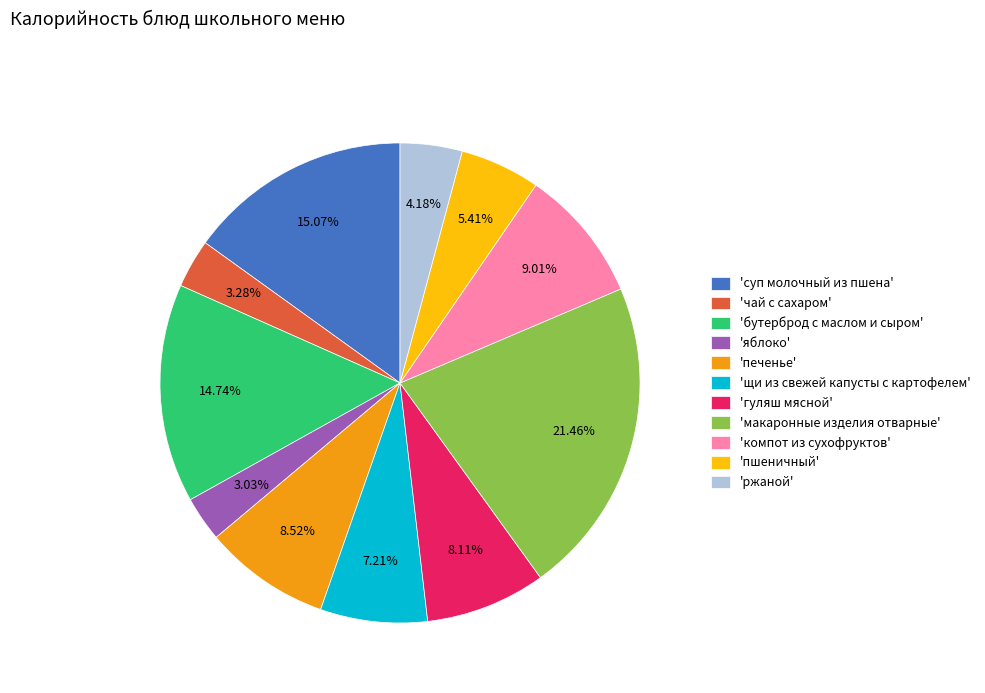

Approximately how many times larger is the value at 'макаронные изделия отварные' compared to 'суп молочный из пшена'?

1.4